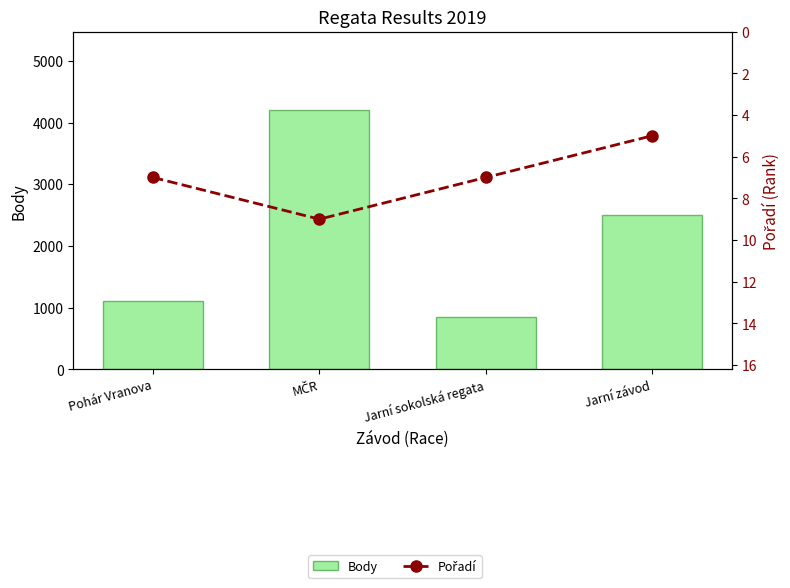

What is the difference between the maximum and minimum values in the Body series?

3370